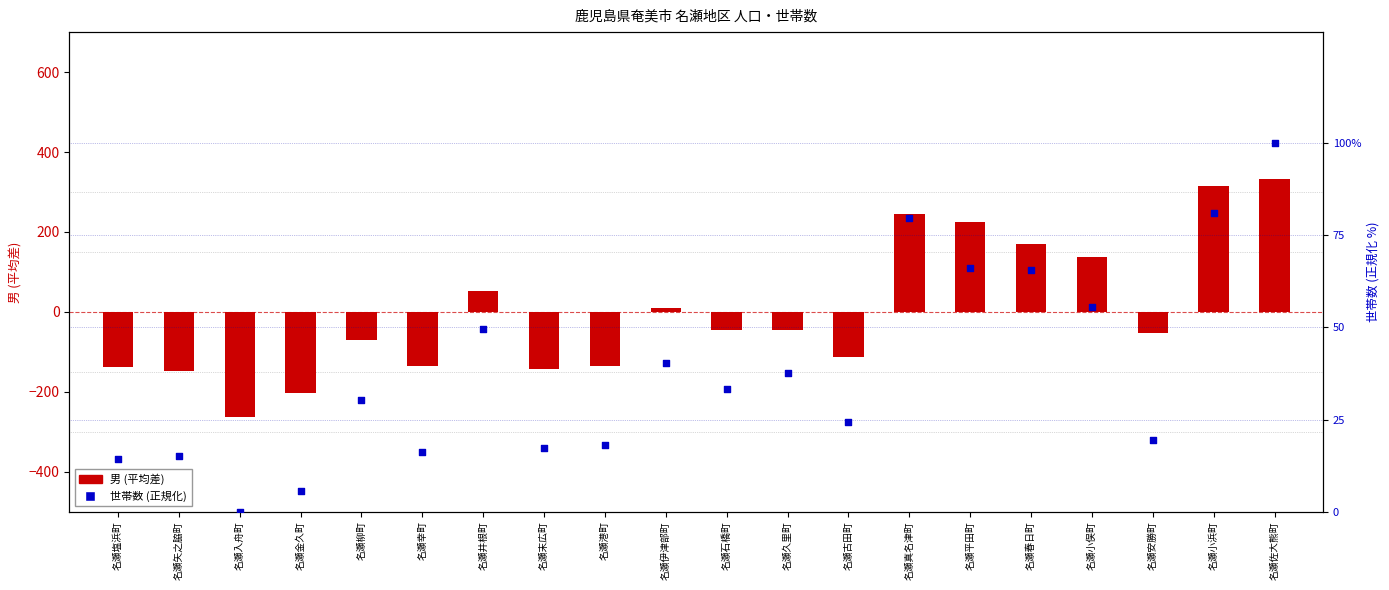

What is the total value across all series at 名瀬春日町?

236.5